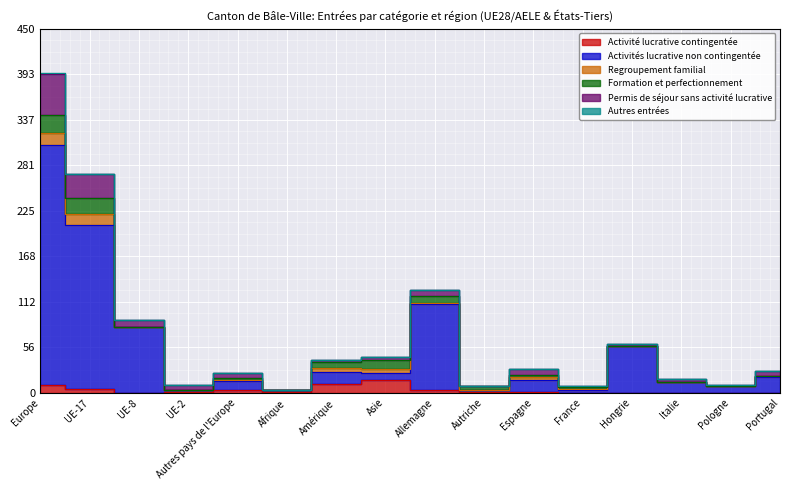

What is the sum of all Autres entrées values?

3